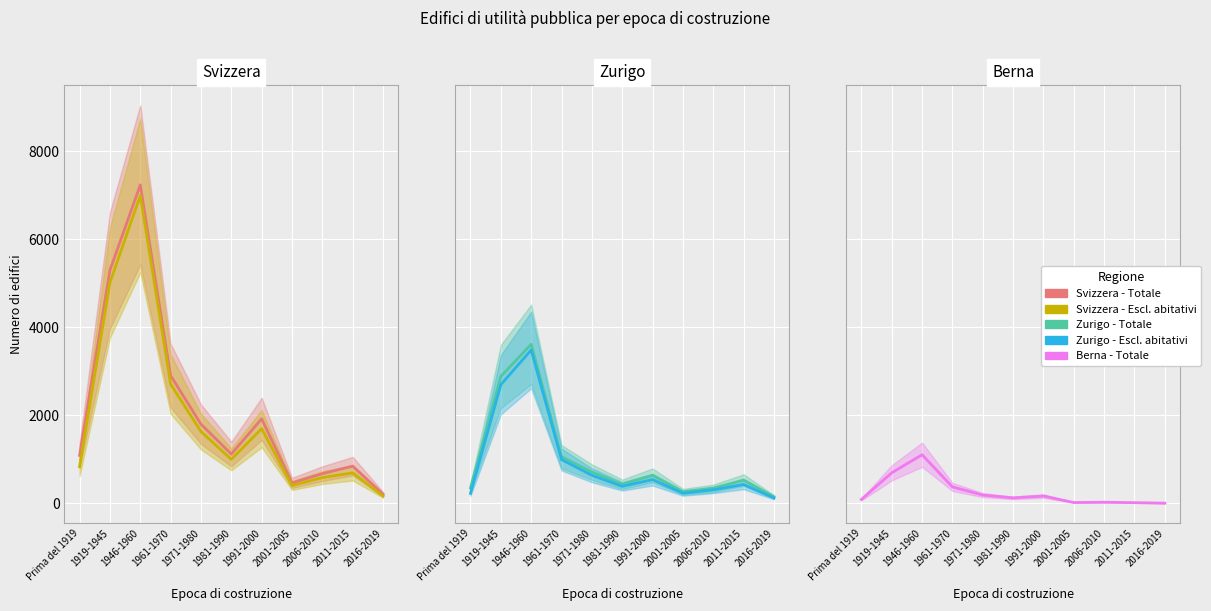

What is the average value of the Zurigo - Totale series?

993